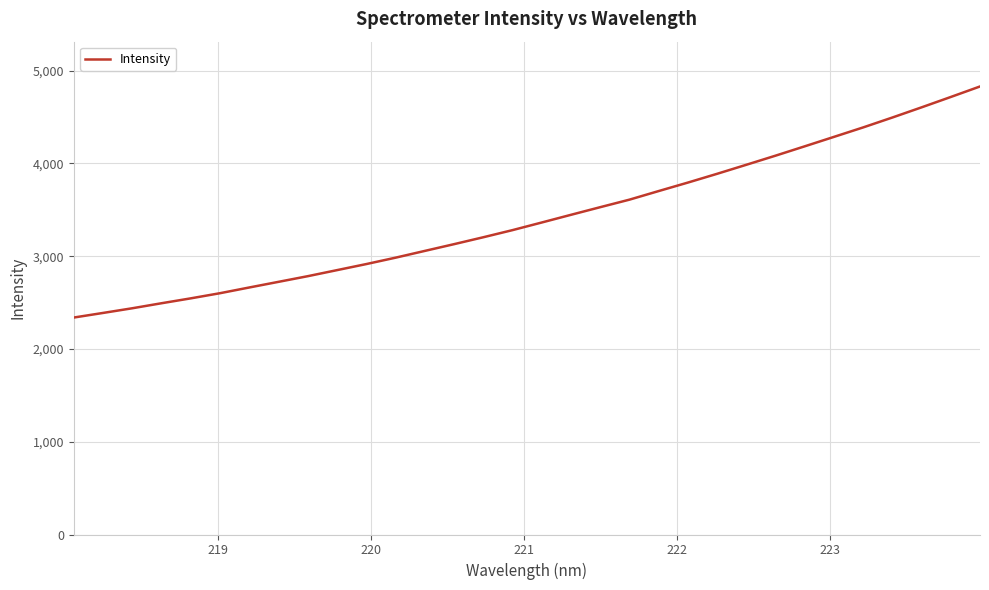

What is the smallest value displayed?

2338.7